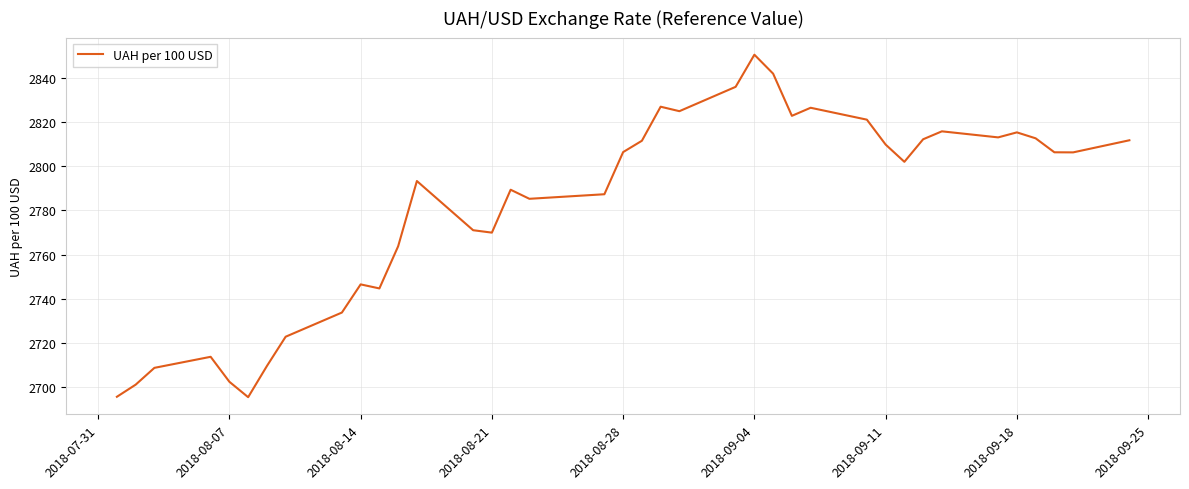

What is the maximum value shown in the chart?

2850.4